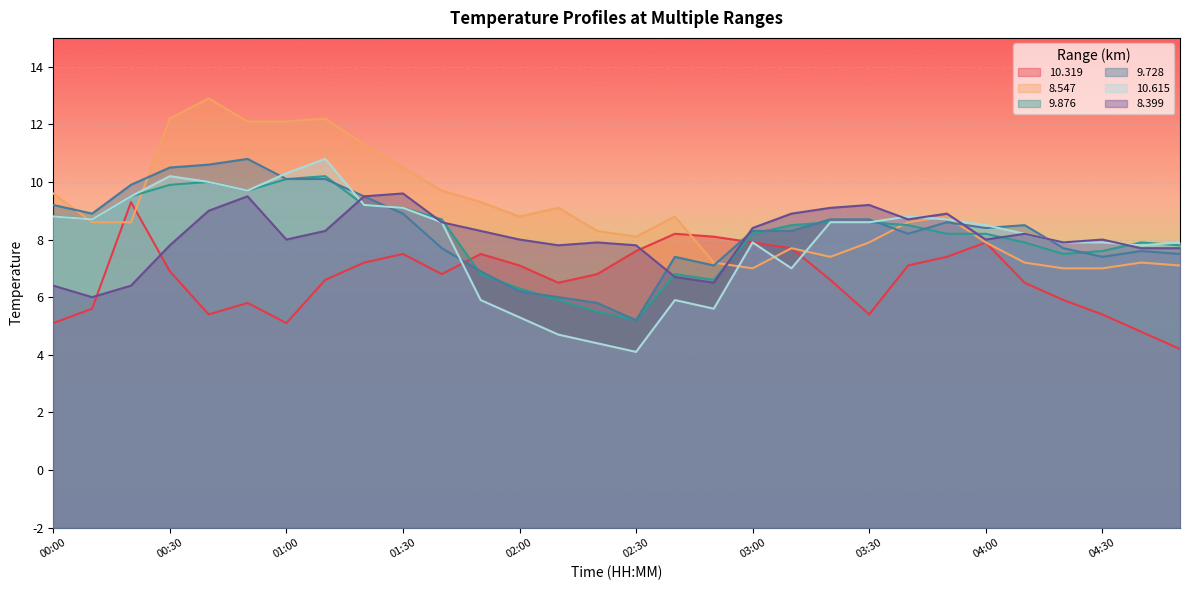

What is the sum of the 8.547 values at 03:20 and 01:20?

18.7